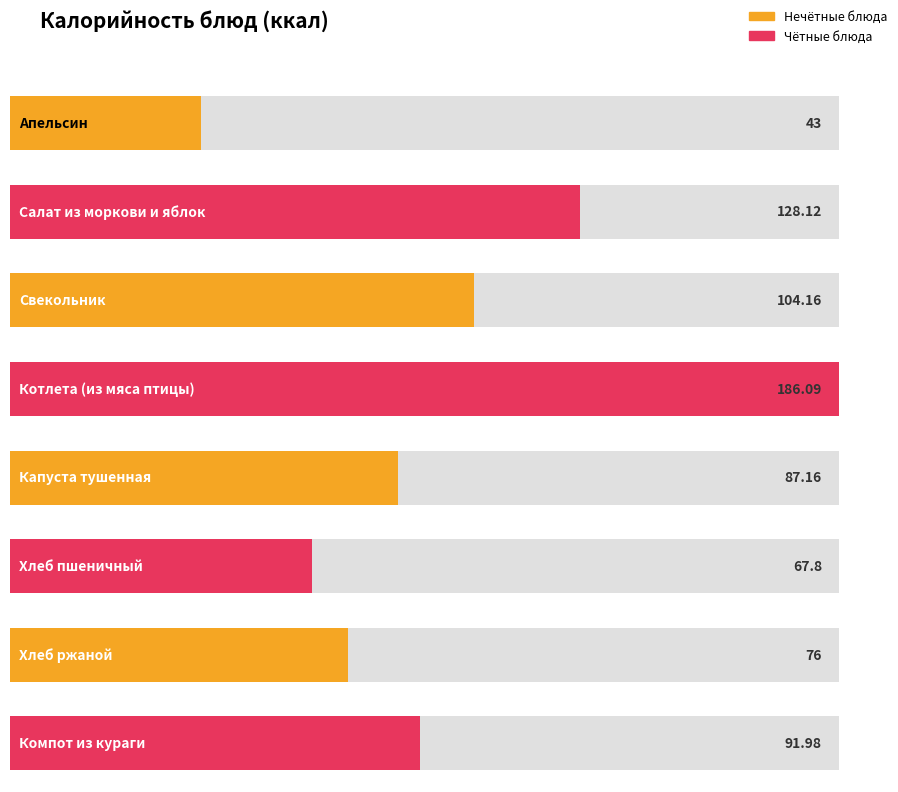

List the labels in order of value, smallest first.

Апельсин, Хлеб пшеничный, Хлеб ржаной, Капуста тушенная, Компот из кураги, Свекольник, Салат из моркови и яблок, Котлета (из мяса птицы)